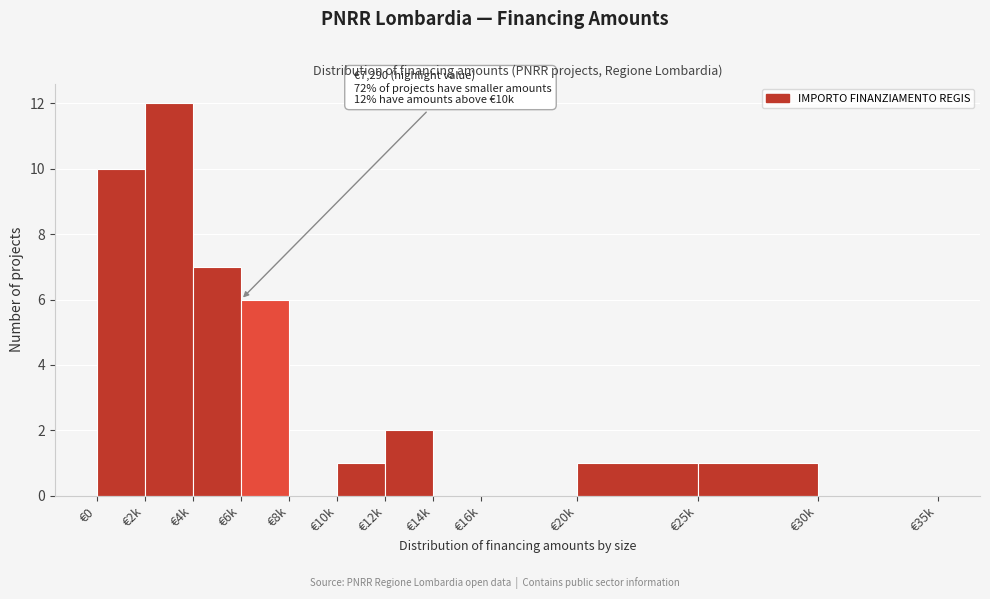

Reading right to left, list all the values displayed in this chart.

€30k=0	€25k=1	€20k=1	€16k=0	€14k=0	€12k=2	€10k=1	€8k=0	€6k=6	€4k=7	€2k=12	€0=10